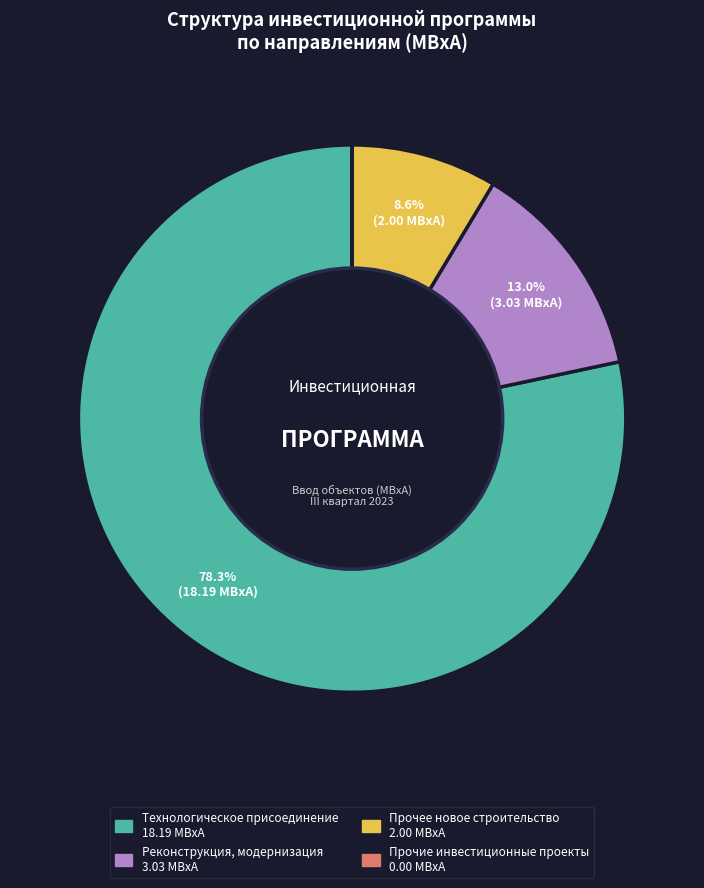

What is the total percentage of Технологическое присоединение and Прочее новое строительство?

87.0%